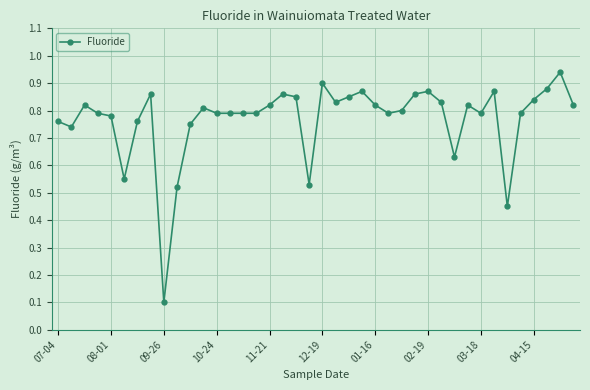

True or false: the data has more than 1 interior local peaks.

True